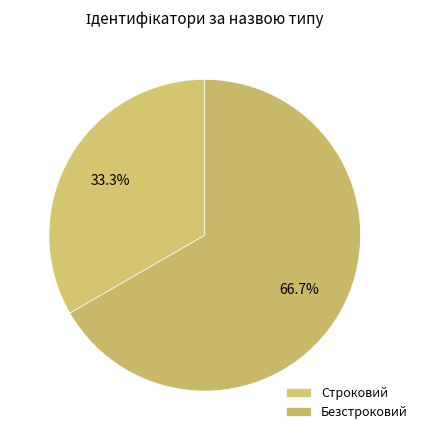

What is the total percentage of Строковий and Безстроковий?

100.0%